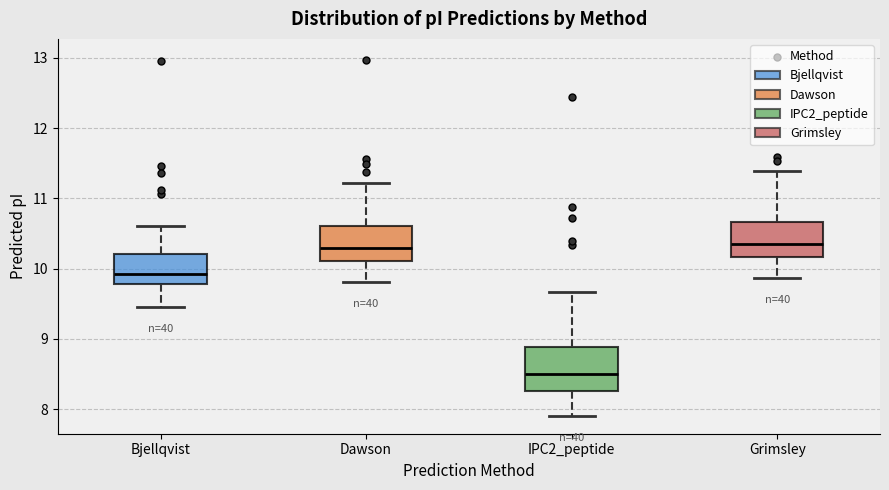

Comparing the boxes themselves (not the whiskers), which one is the tallest?

IPC2_peptide